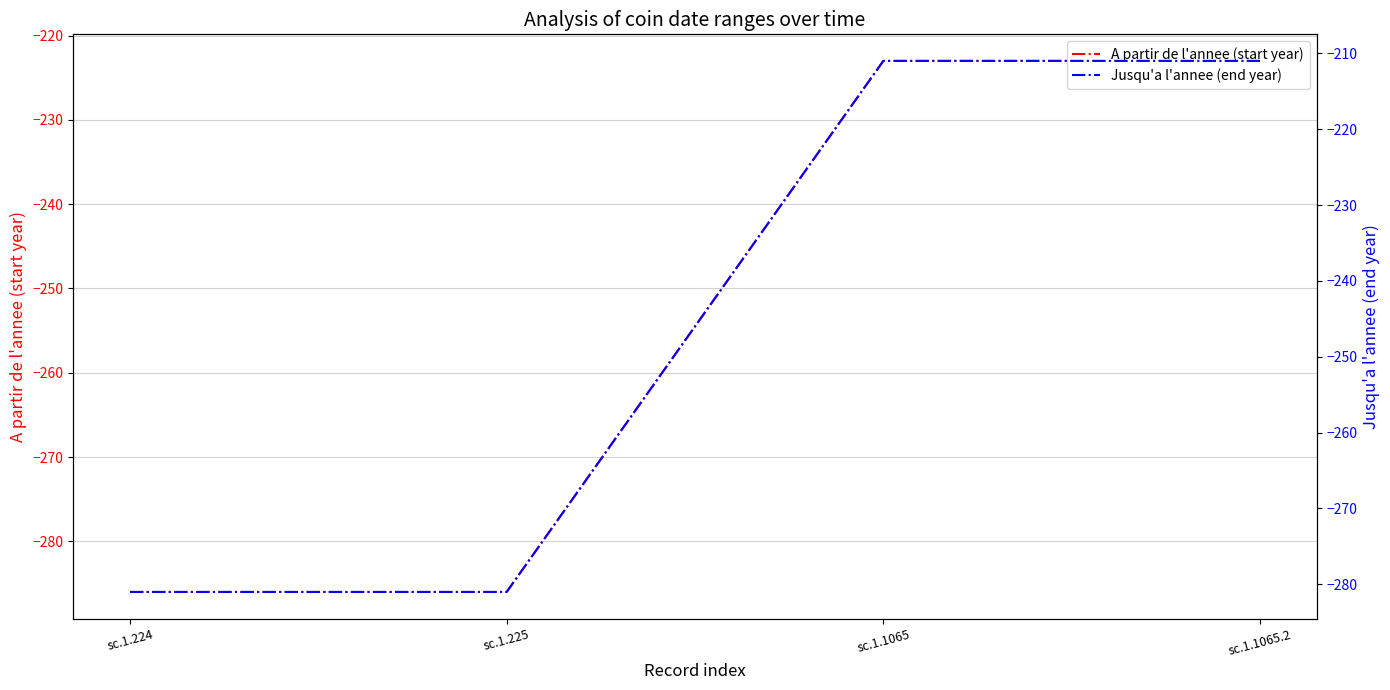

Count the A partir de l'annee (start year) values in the range -286 to -223.

4